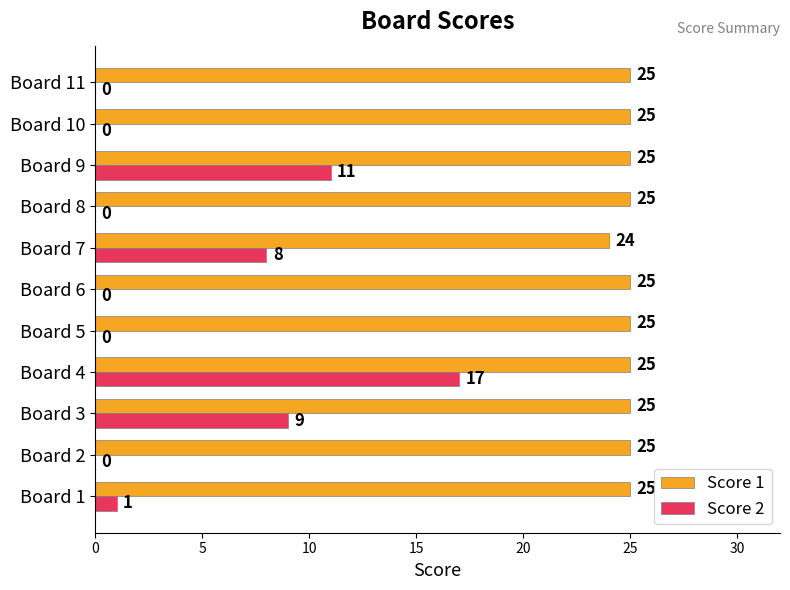

Between Board 7 and Board 8, which series saw the biggest shift?

Score 2